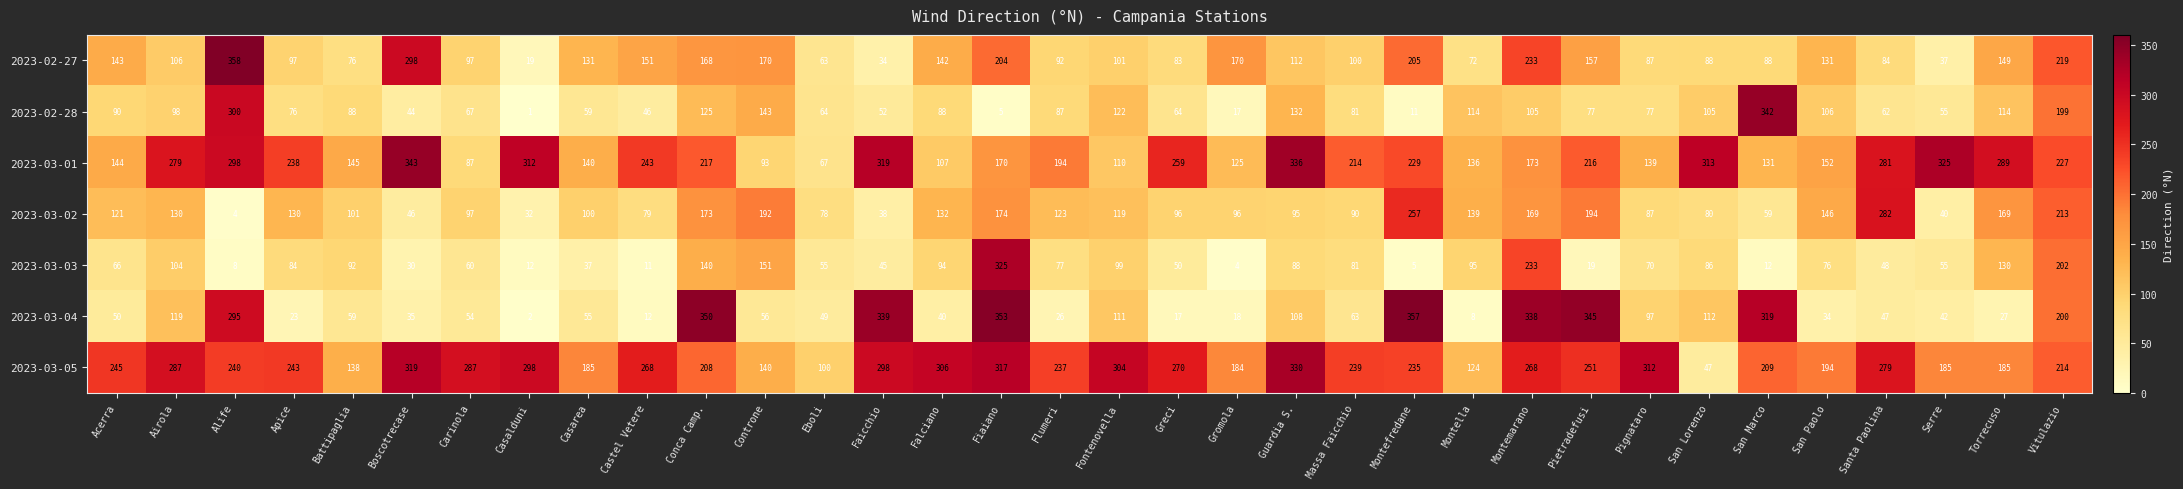

Which series changed the most between Fiaiano and Greci?

2023-03-04